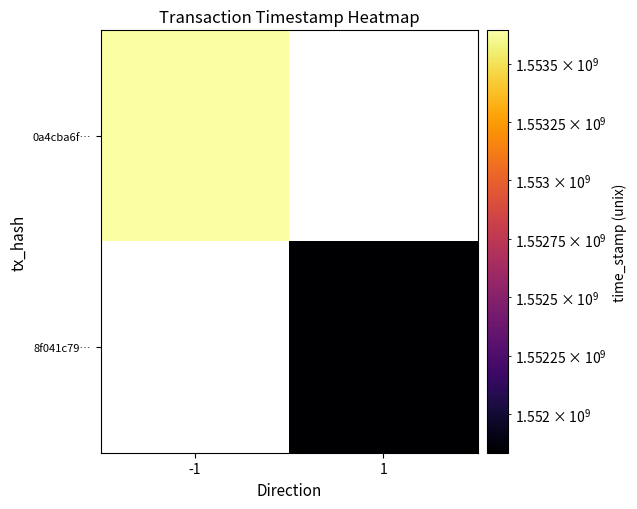

Rank the series by their maximum value, from lowest to highest.

0a4cba6f…, 8f041c79…